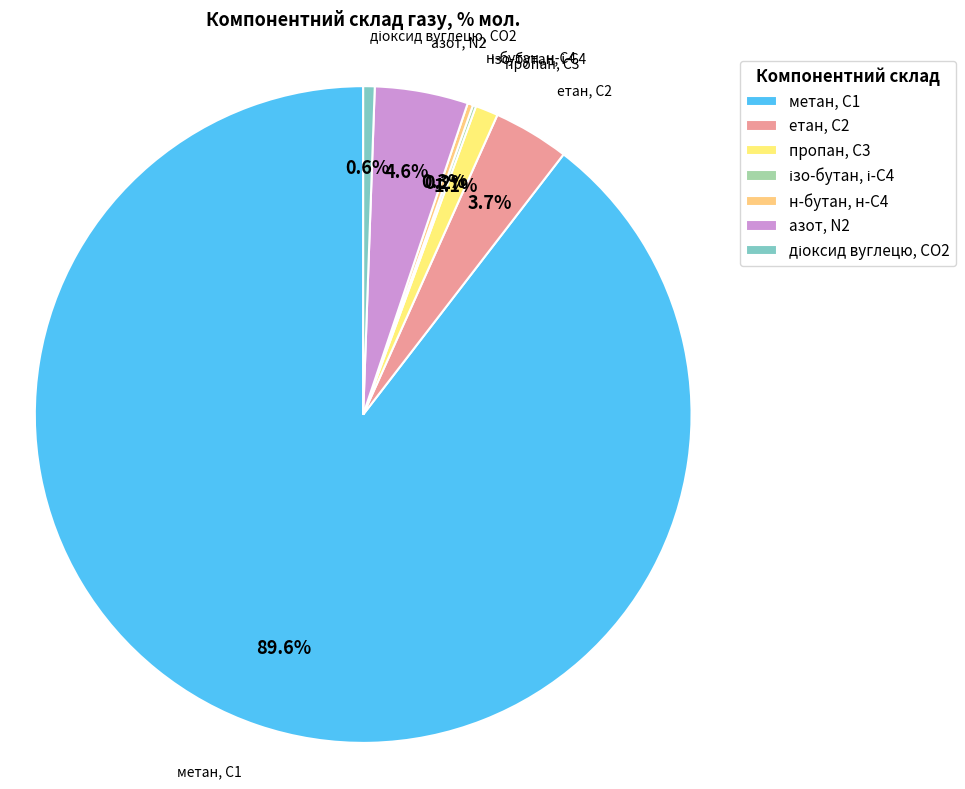

What portion of the pie excludes етан, С2?

96.3%